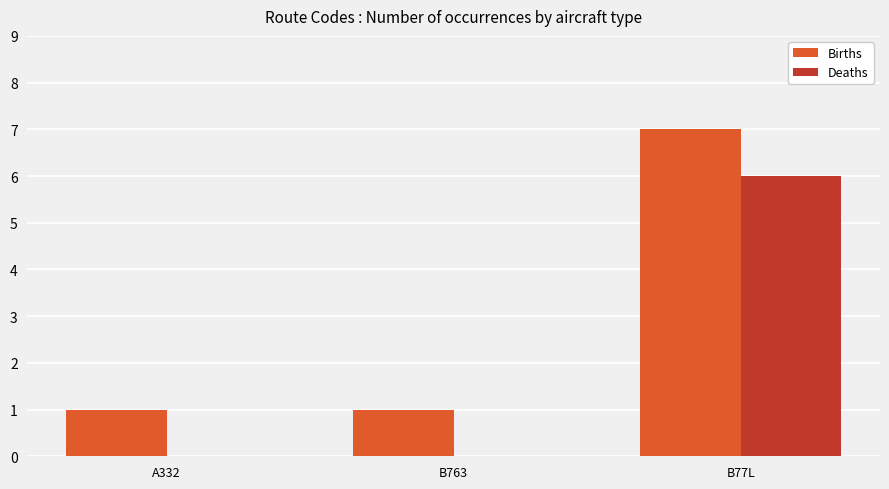

Are the bars grouped side by side (vs. stacked)?

Yes